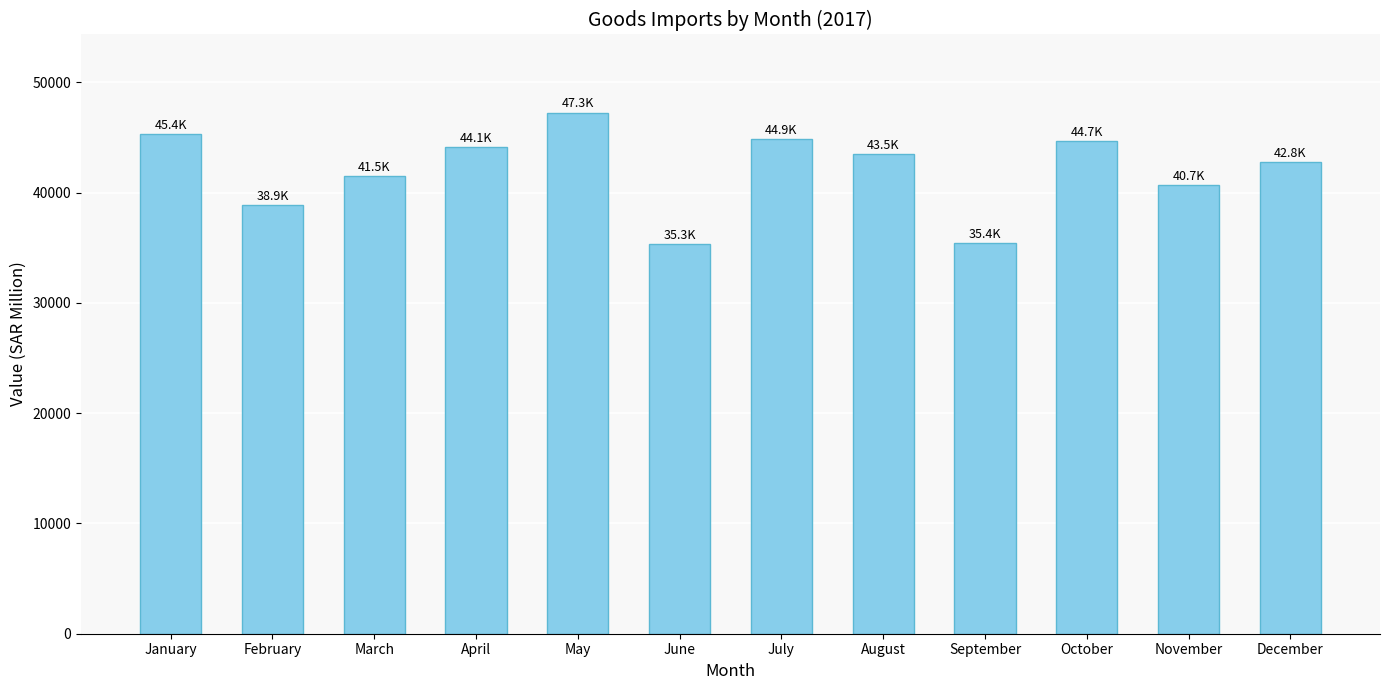

How many data points are above 43538?

6